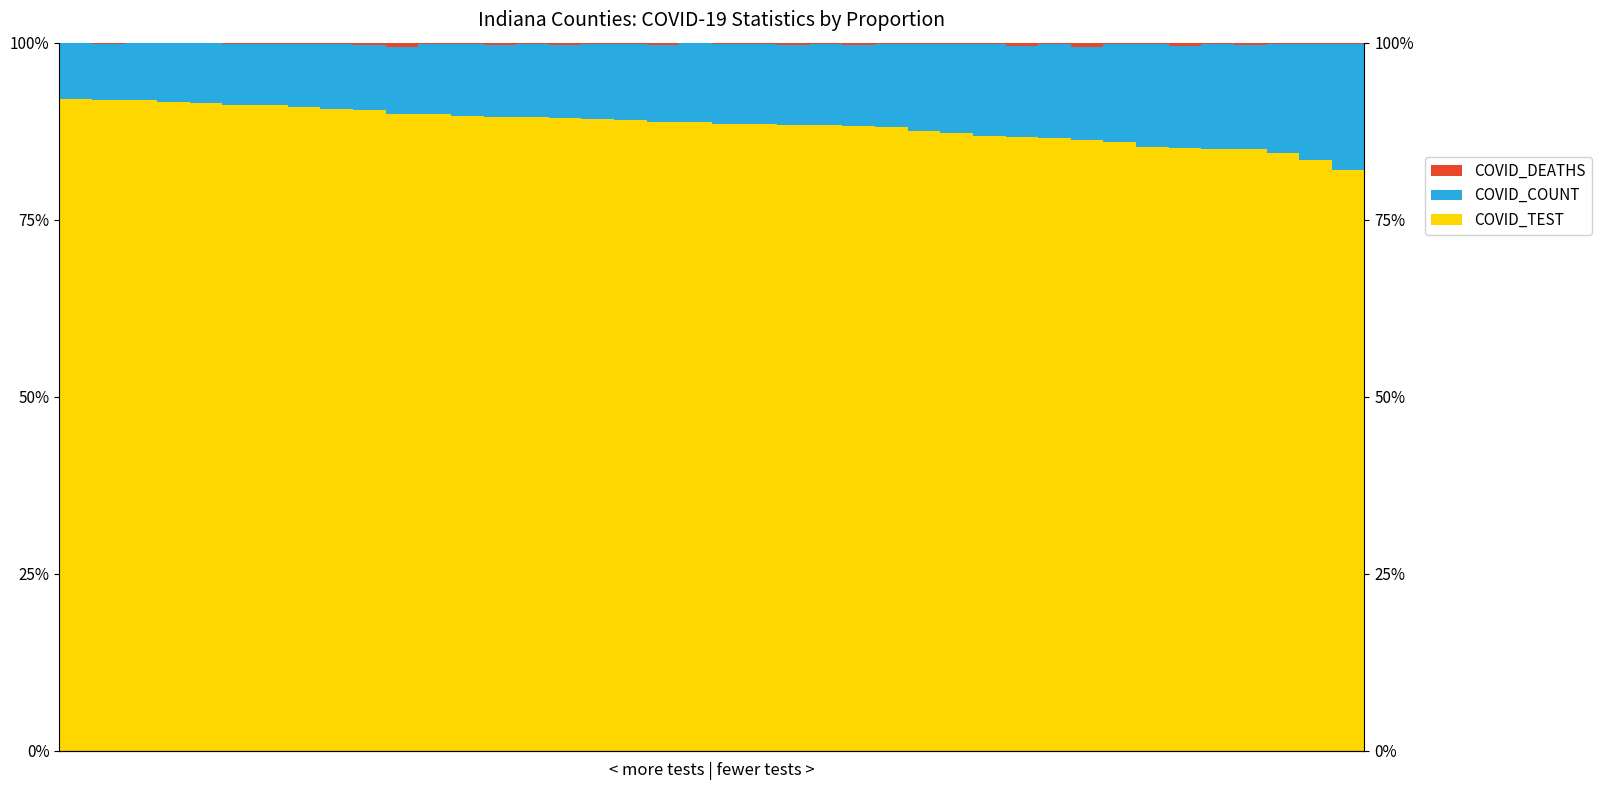

Reading left to right, transcribe all the data shown in this chart.

COVID_TEST: 92.1	91.9	91.9	91.6	91.5	91.2	91.2	90.9	90.6	90.4	89.9	89.9	89.6	89.5	89.4	89.4	89.3	89.0	88.8	88.8	88.6	88.5	88.3	88.3	88.2	88.1	87.5	87.2	86.9	86.7	86.5	86.3	86.0	85.3	85.1	85.0	85.0	84.4	83.4	82.1
COVID_COUNT: 7.9	7.9	8.0	8.4	8.4	8.7	8.7	8.8	9.1	9.3	9.6	9.9	10.2	10.2	10.3	10.3	10.5	10.8	10.9	11.1	11.2	11.3	11.4	11.5	11.6	11.7	12.3	12.6	12.9	12.8	13.2	13.1	13.8	14.5	14.4	14.8	14.7	15.4	16.4	17.8
COVID_DEATHS: 0.0	0.2	0.1	0.0	0.1	0.1	0.1	0.2	0.3	0.3	0.6	0.2	0.2	0.3	0.2	0.3	0.3	0.1	0.3	0.1	0.2	0.2	0.3	0.2	0.3	0.2	0.2	0.2	0.2	0.5	0.2	0.6	0.2	0.2	0.5	0.2	0.3	0.2	0.2	0.2